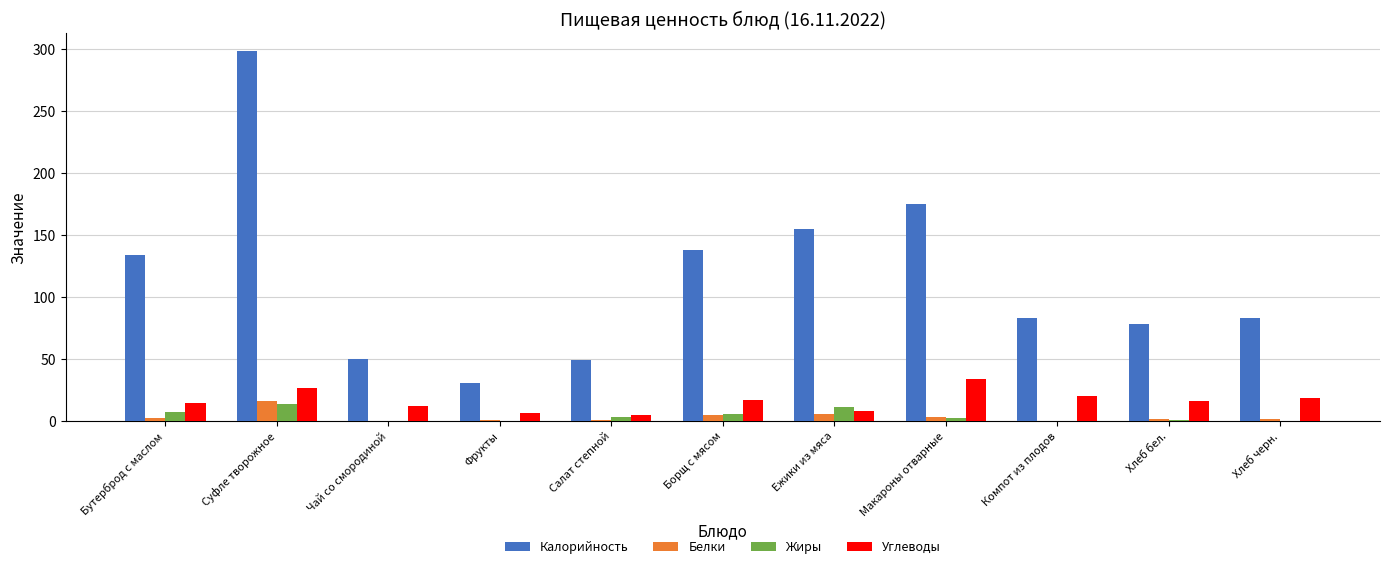

The Углеводы series shows 16.9 at Макароны отварные. True or false?

False